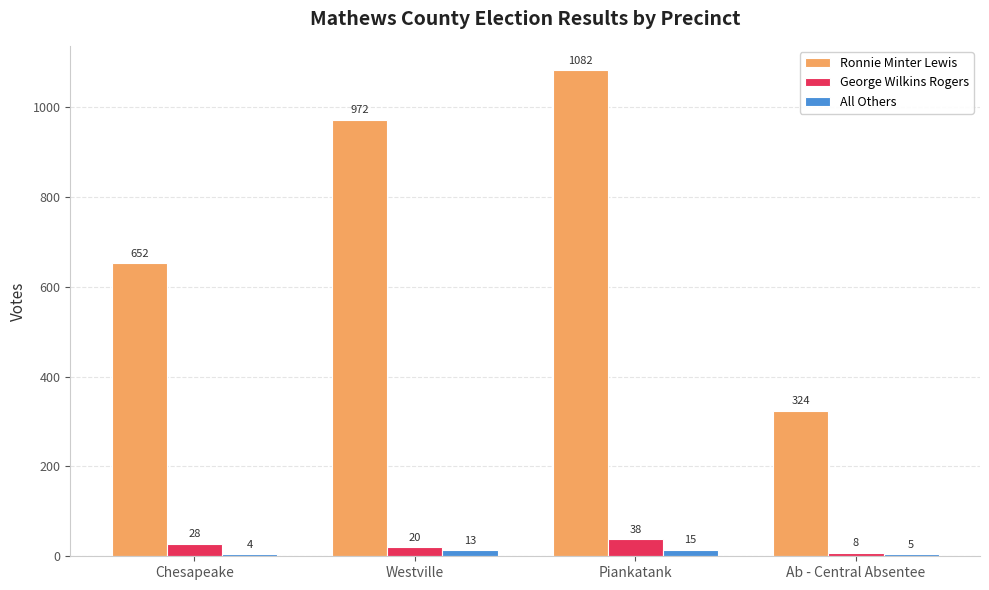

What is the sum of all All Others values?

37